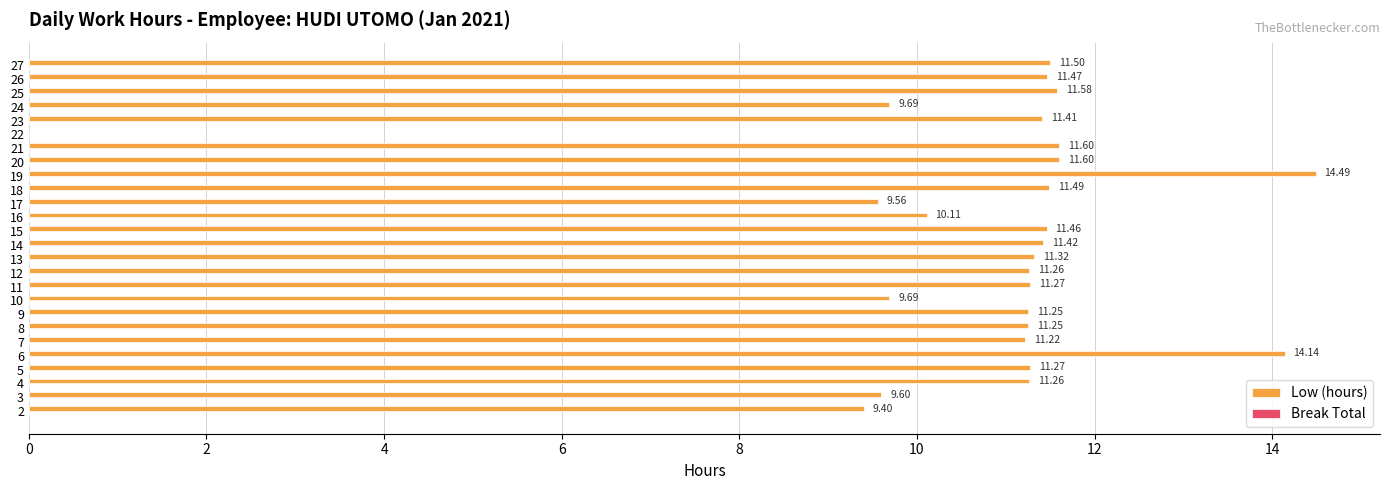

What is the maximum value shown in the chart?

14.5